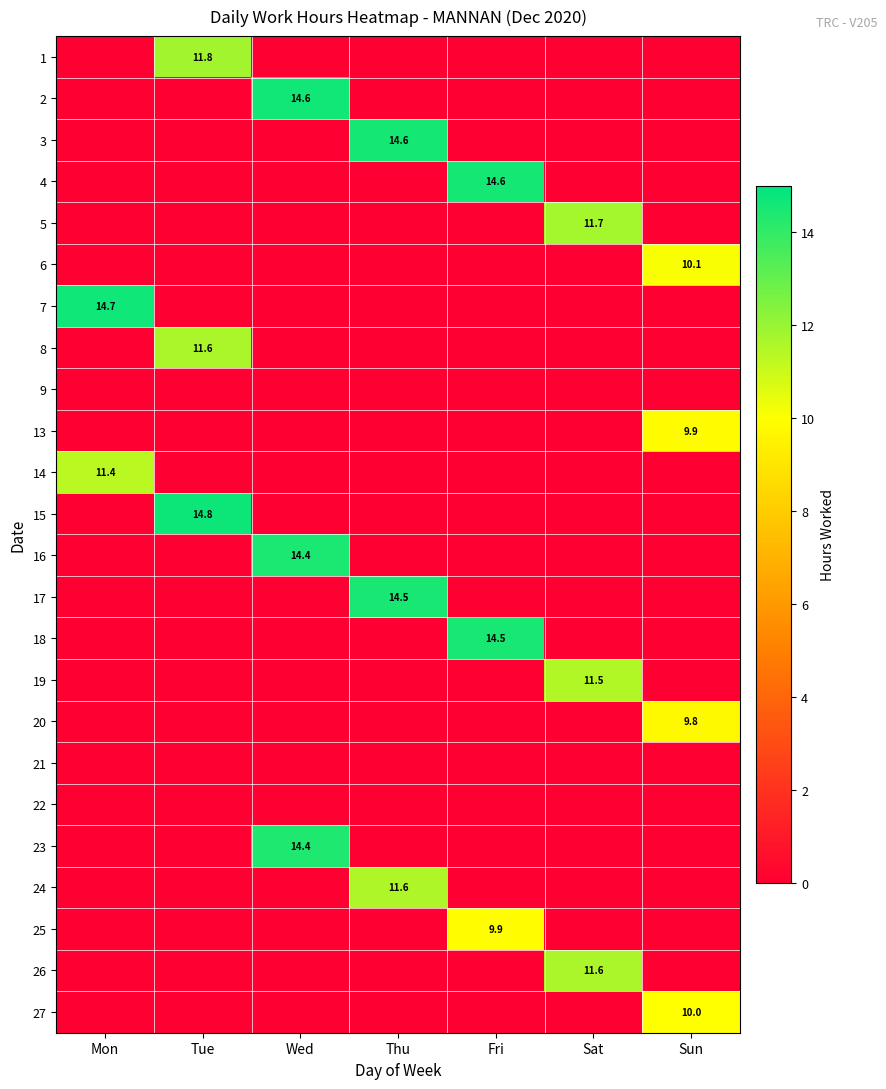

The value of 27 at Sun is 16.2. True or false?

False